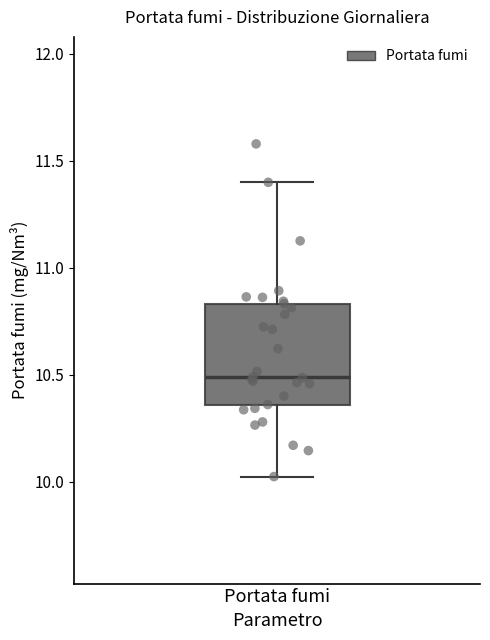

Where is the lower edge of the box for Portata fumi on the y-axis? The values are not printed on the chart, so give them approximately, as read against the axis.

10.35